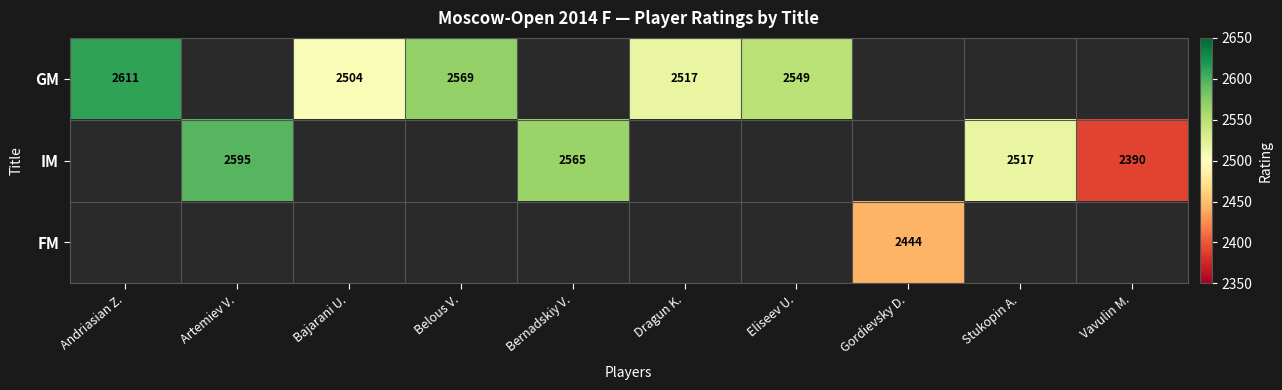

The value of GM at Bajarani U. is 2504. True or false?

True